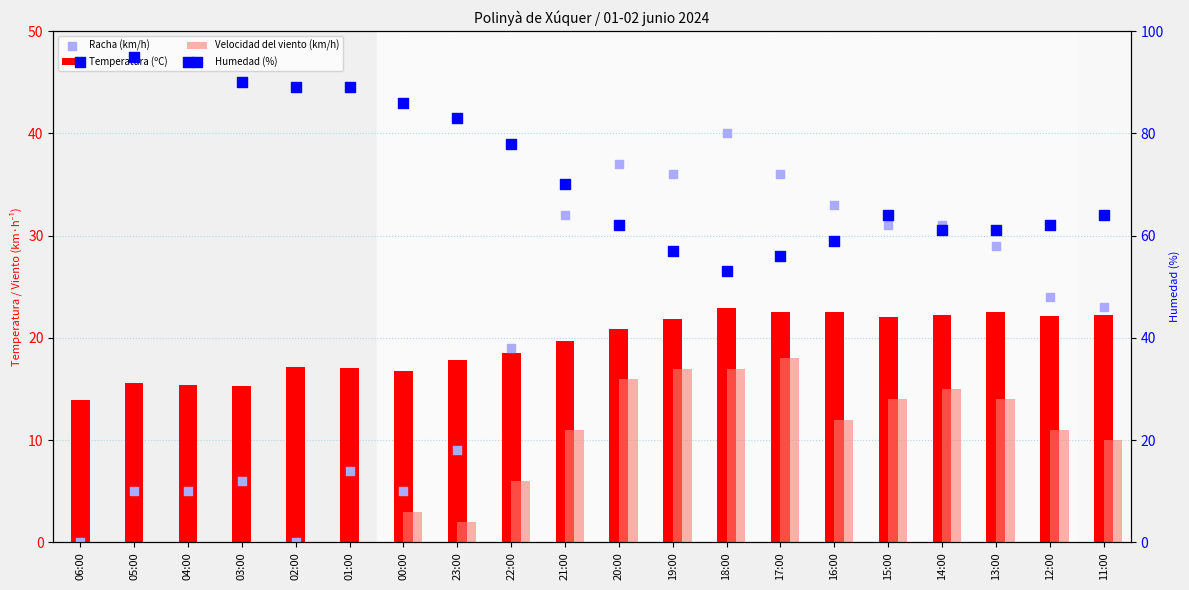

Which series contains the lowest Y value?

Velocidad del viento (km/h)